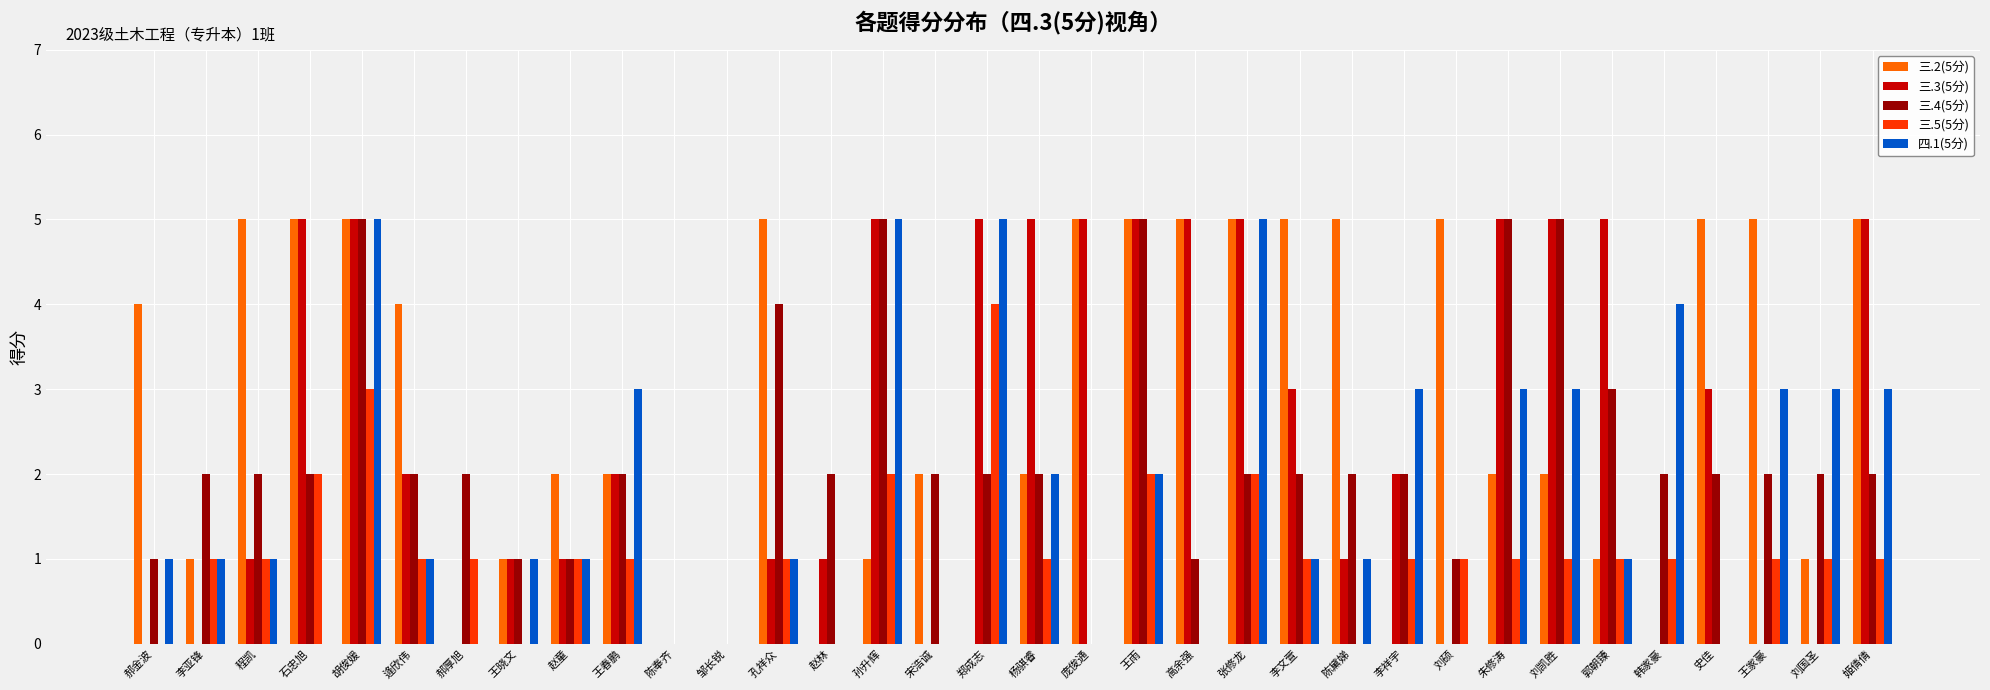

At which label does 三.2(5分) first exceed 2?

郝金波